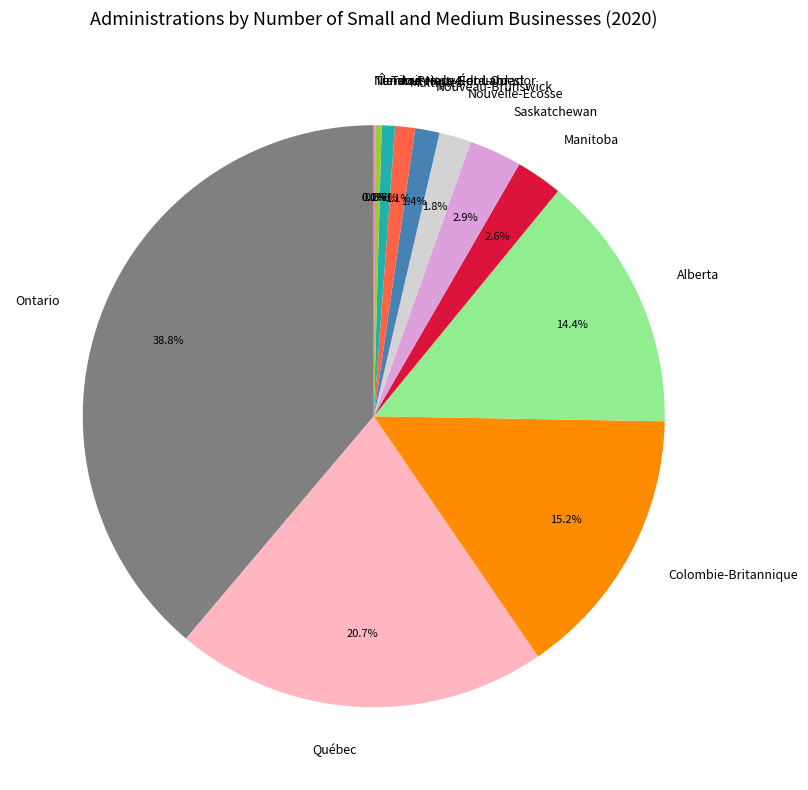

To the nearest percent, what is the average slice percentage?

8%